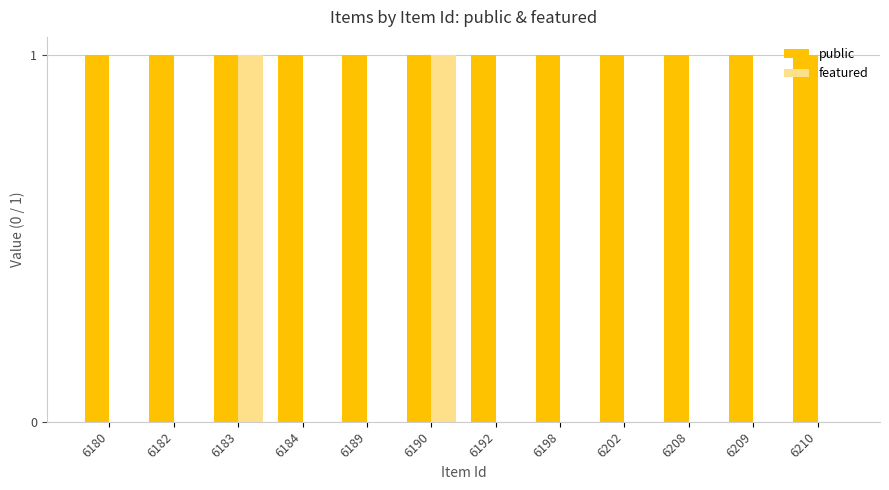

The featured series shows 0 at 6198. True or false?

True